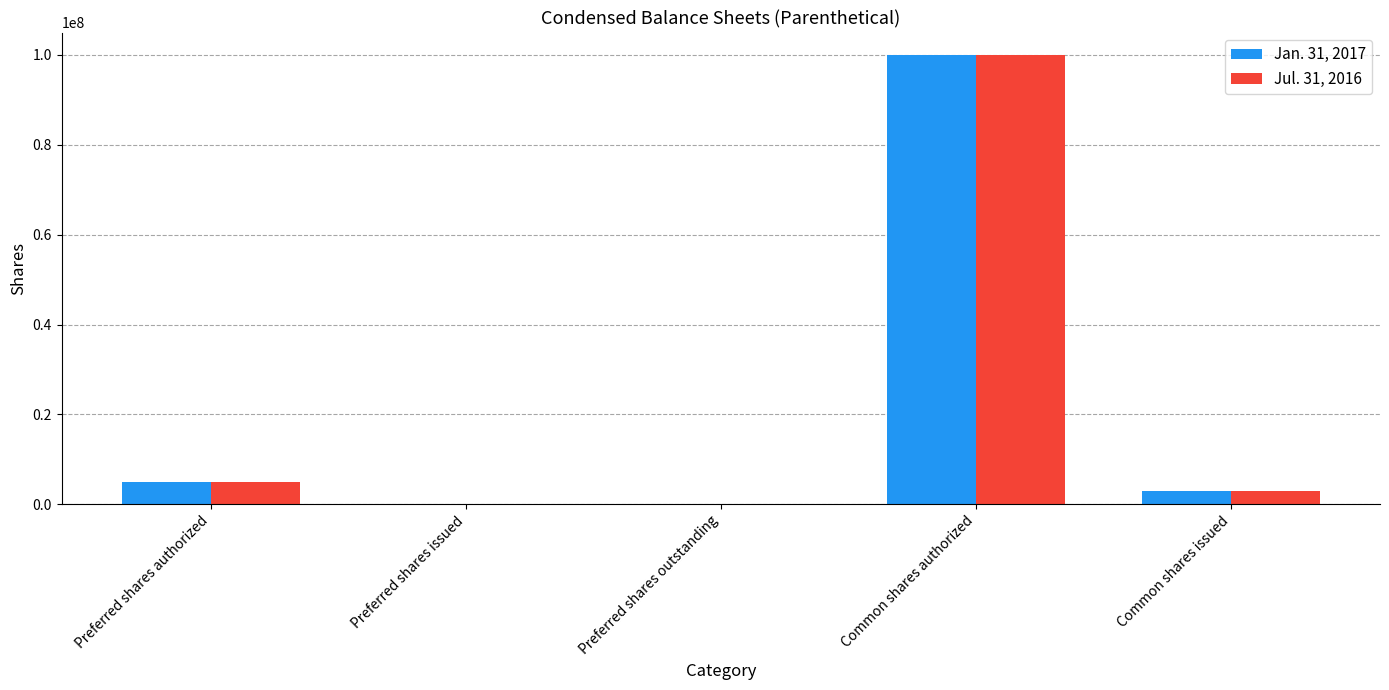

At which category is the sum across all series the highest?

Common shares authorized